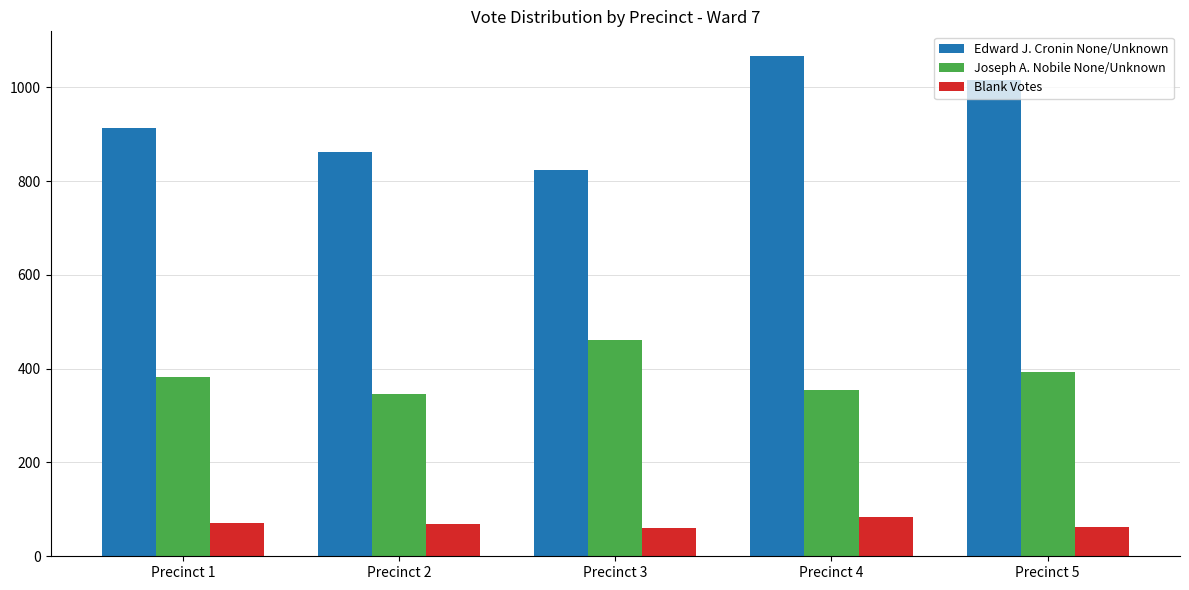

At which category does the chart reach its peak across all series?

Precinct 4